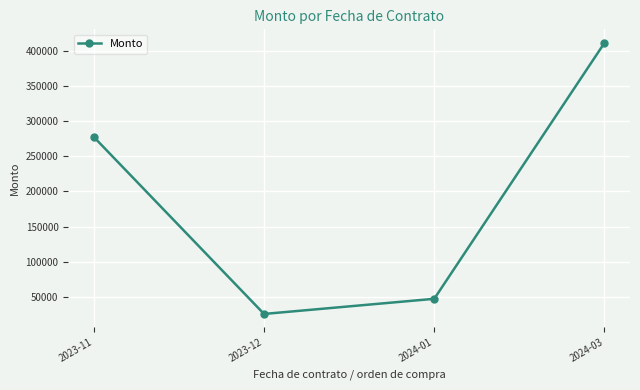

Where is the first local minimum?

2023-12